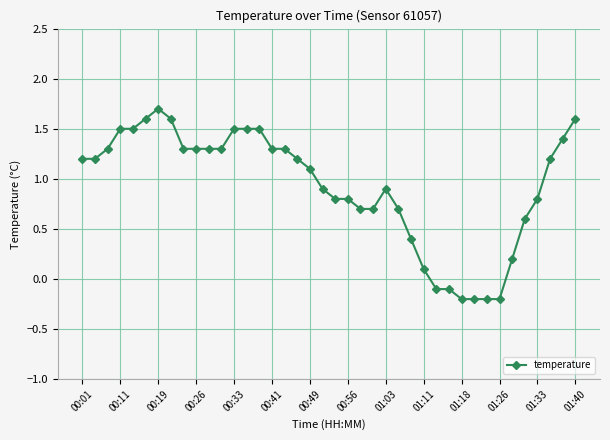

What is the average value?

0.9